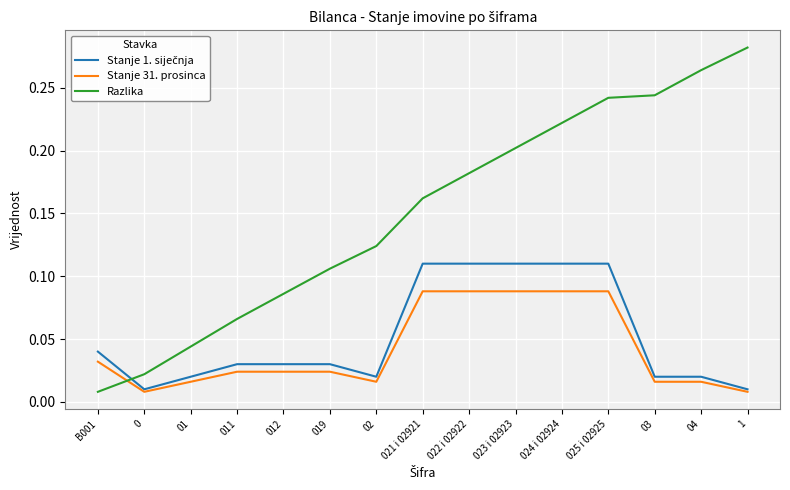

How many lines are shown in the chart?

3